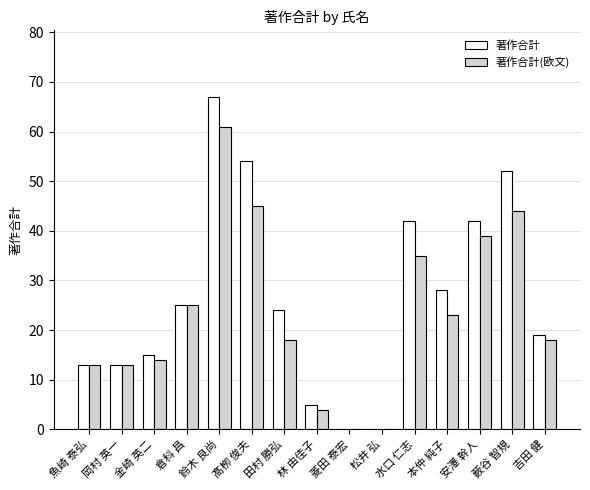

Reading left to right, list all the values displayed in this chart.

著作合計: 13	13	15	25	67	54	24	5	0	0	42	28	42	52	19
著作合計(欧文): 13	13	14	25	61	45	18	4	0	0	35	23	39	44	18